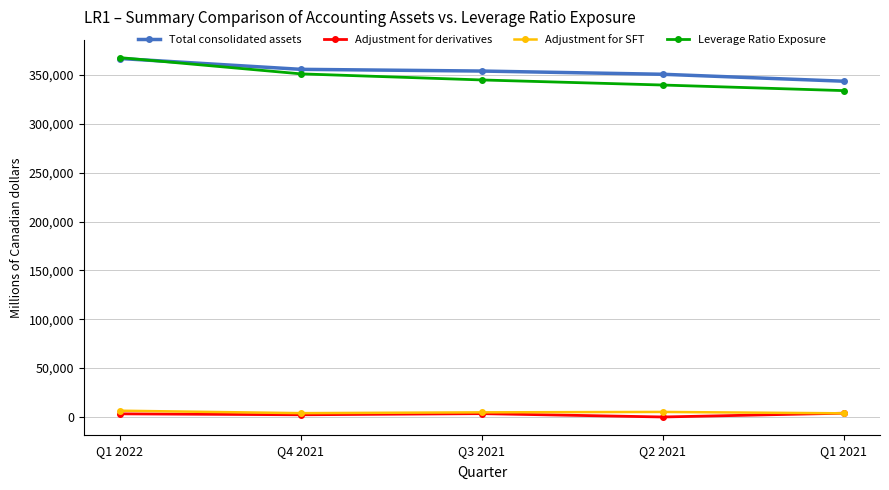

True or false: Total consolidated assets and Adjustment for SFT intersect in this chart.

False